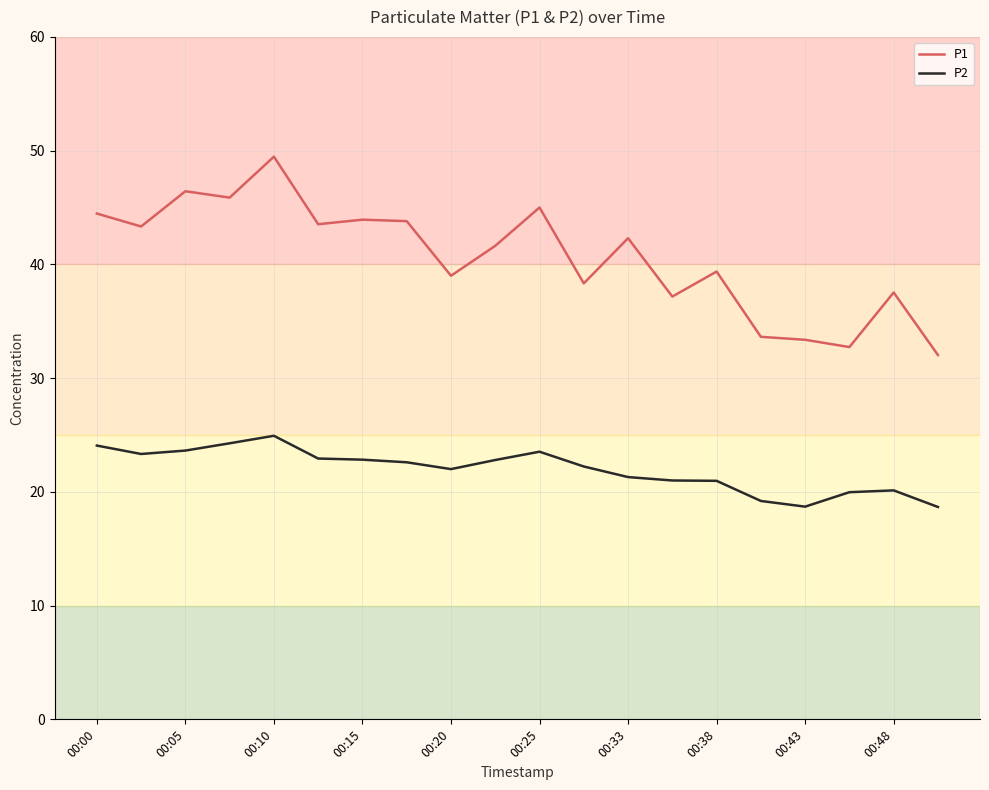

What is the difference between the maximum and minimum values in the P2 series?

6.3